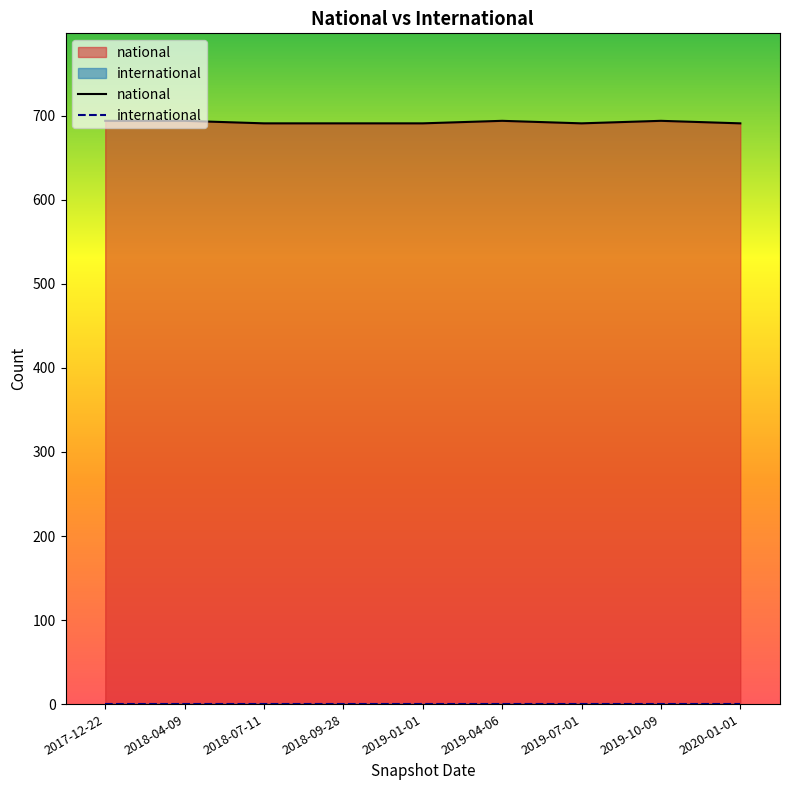

What position from the right is 2018-09-28?

6